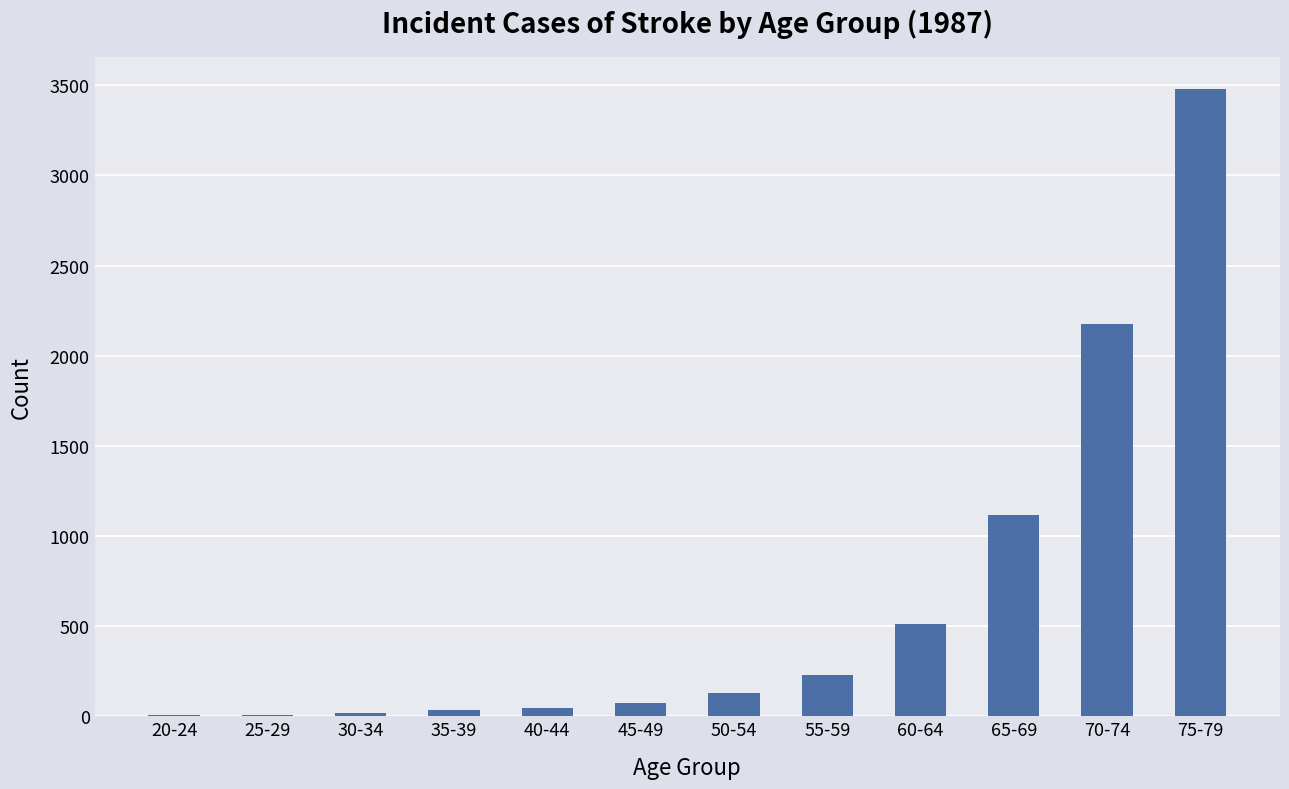

At which category does the chart reach its peak across all series?

75-79